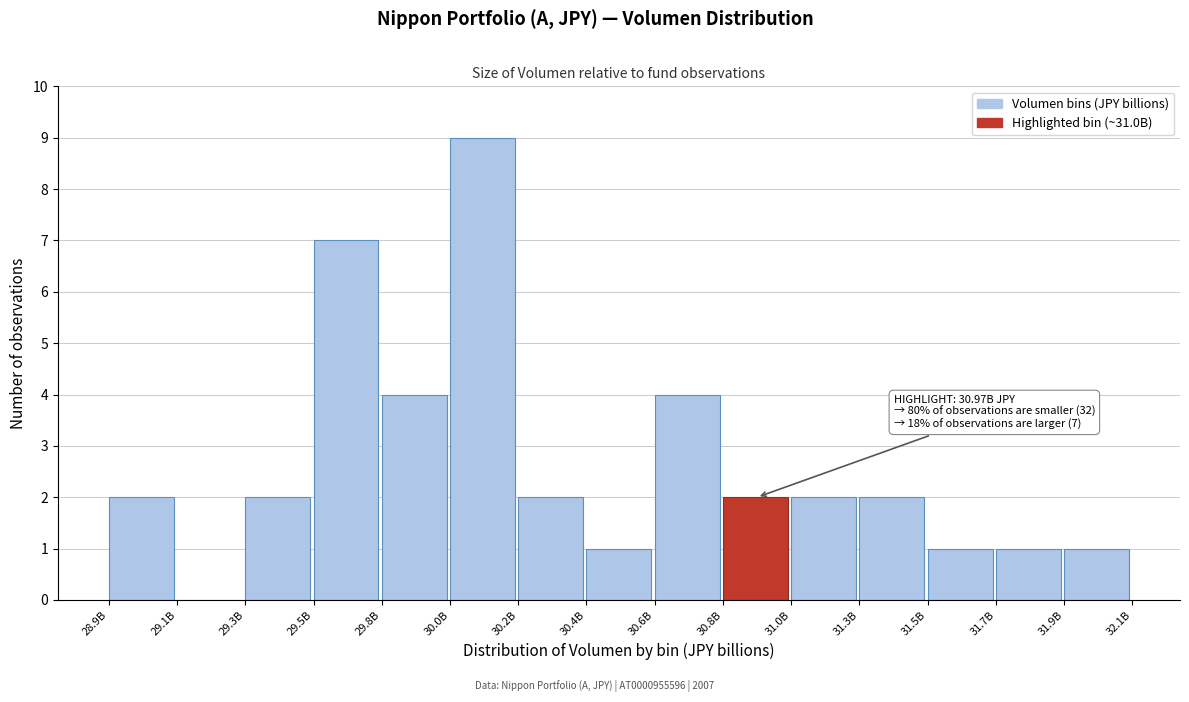

Reading right to left, transcribe all the data shown in this chart.

31.9B=1	31.7B=1	31.5B=1	31.3B=2	31.0B=2	30.8B=2	30.6B=4	30.4B=1	30.2B=2	30.0B=9	29.8B=4	29.5B=7	29.3B=2	29.1B=0	28.9B=2